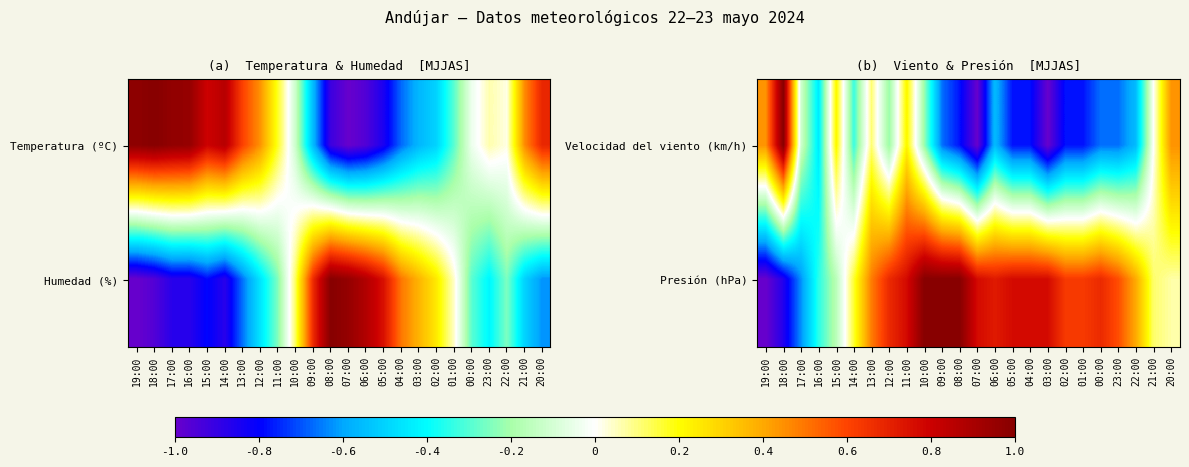

What is the highest value of the Velocidad del viento (km/h) series?

1.0